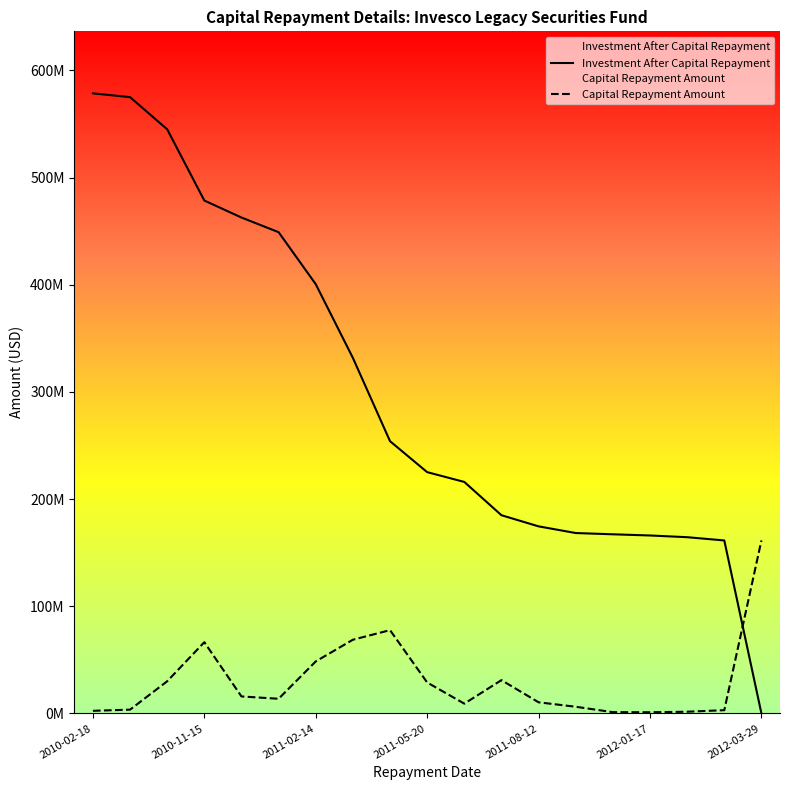

Where is Capital Repayment Amount nearest to the value 81241527?

8